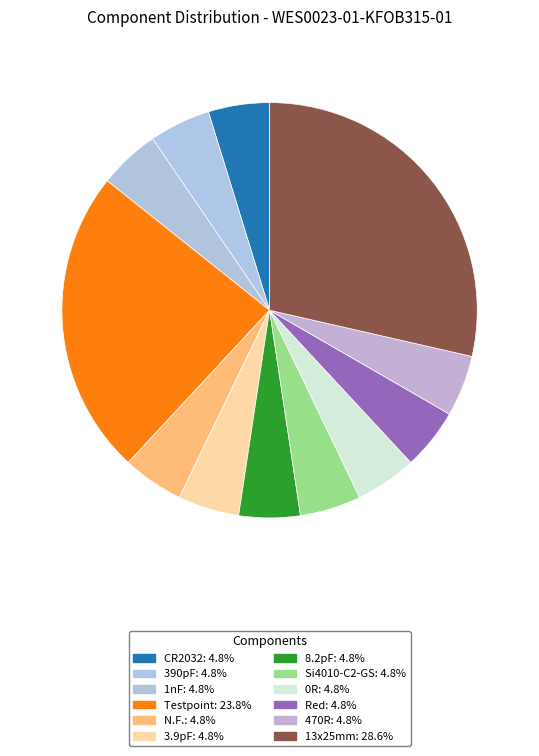

True or false: 8.2pF accounts for 14% of the total.

False